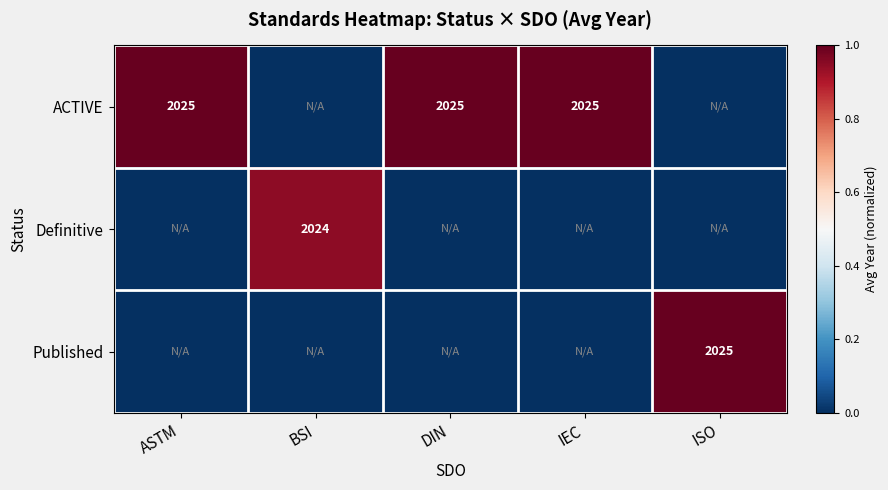

True or false: ACTIVE has a value of 984 at ASTM.

False